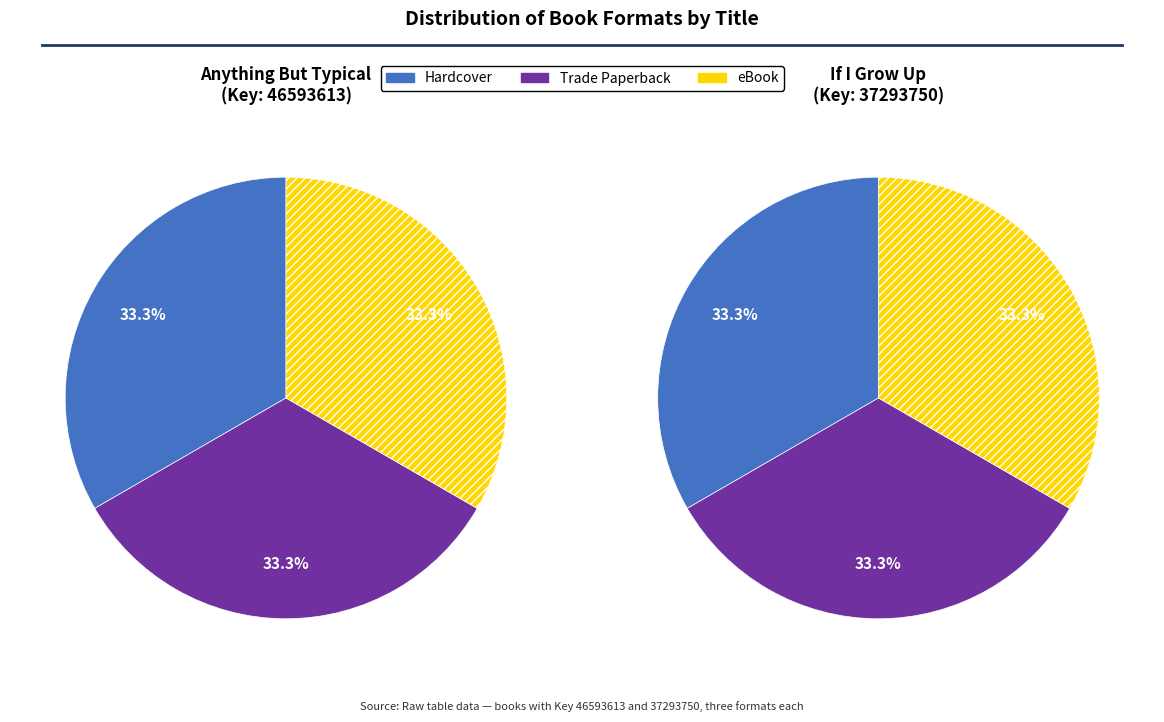

Which category has the smallest portion of the pie?

Hardcover